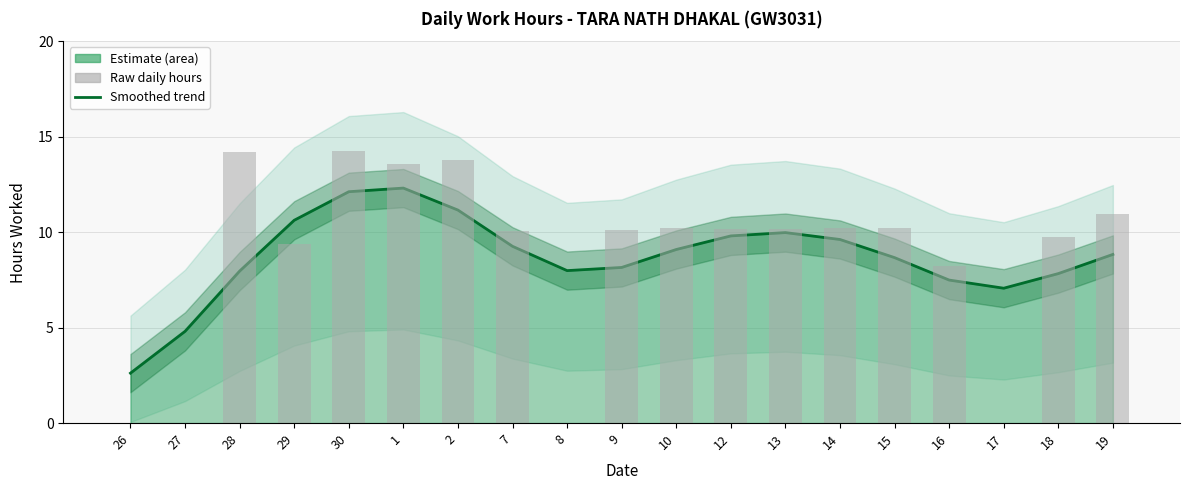

True or false: Raw daily hours has a value of 18.1 at 2.

False